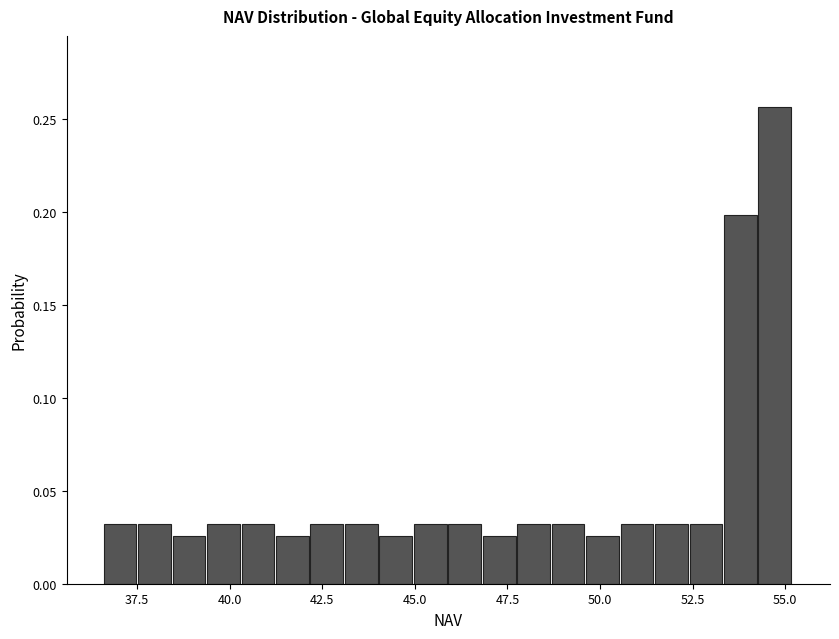

Around what value on the x-axis is the tallest bar? Give the approximate position of its centre, as read against the axis.

54.5